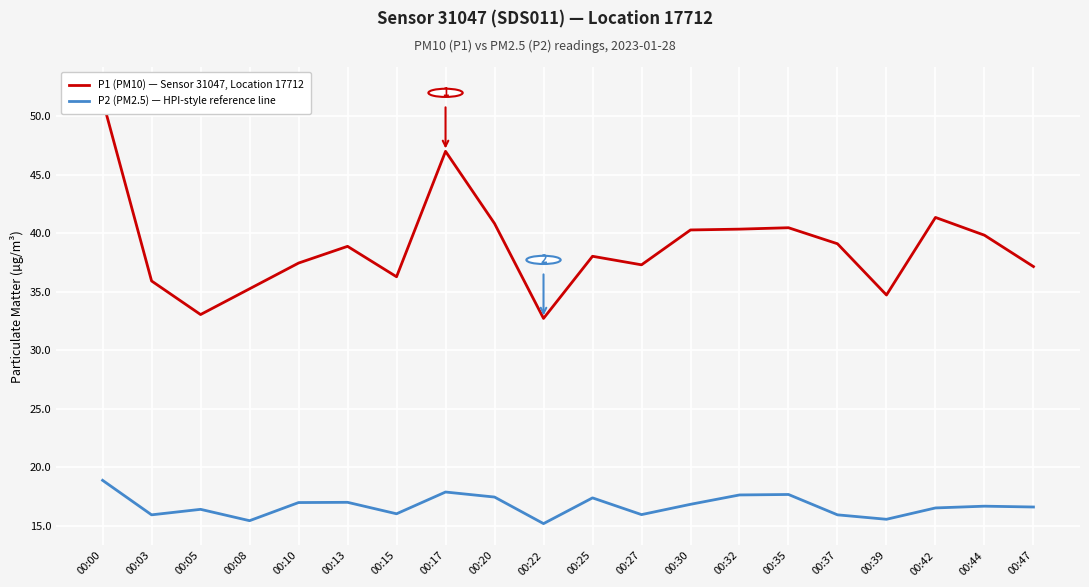

Reading left to right, list all the values displayed in this chart.

P1 (PM10) — Sensor 31047, Location 17712: 51.4	35.9	33.0	35.2	37.5	38.9	36.3	47.0	40.8	32.7	38.0	37.3	40.3	40.4	40.5	39.1	34.7	41.4	39.8	37.1
P2 (PM2.5) — HPI-style reference line: 18.9	15.9	16.4	15.4	17.0	17.0	16.0	17.9	17.4	15.2	17.4	15.9	16.8	17.6	17.7	15.9	15.6	16.5	16.7	16.6